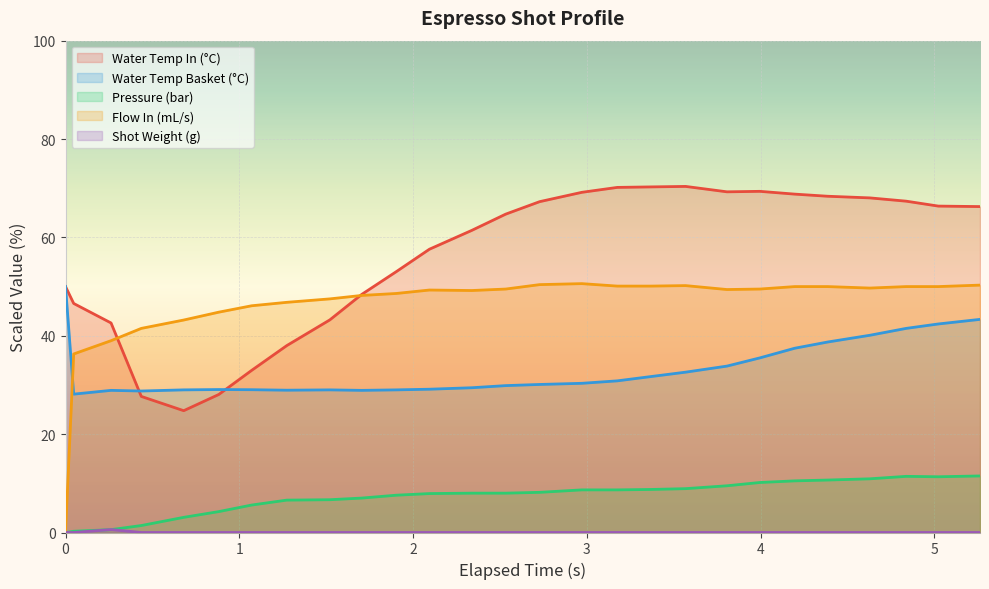

What is the difference between the maximum and minimum values in the current_total_shot_weight series?

0.6